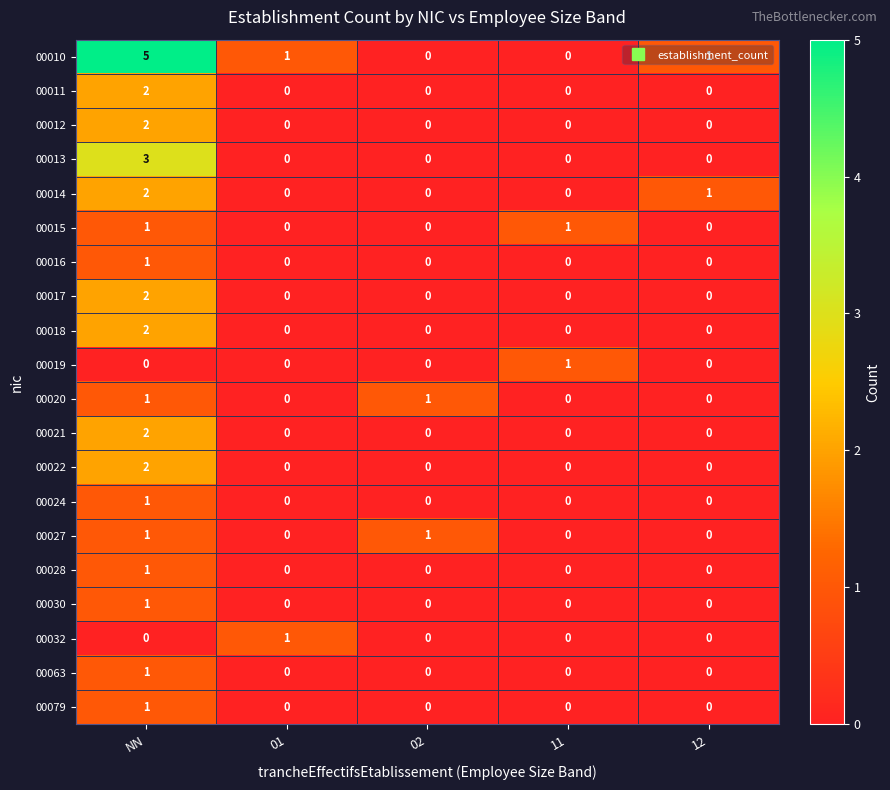

Which series has the largest total across all categories?

00010